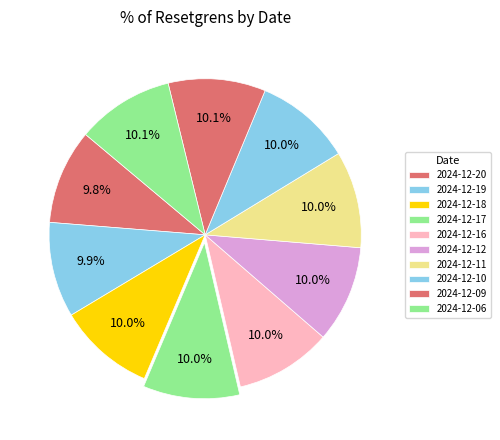

To the nearest percent, what is the average slice percentage?

10%